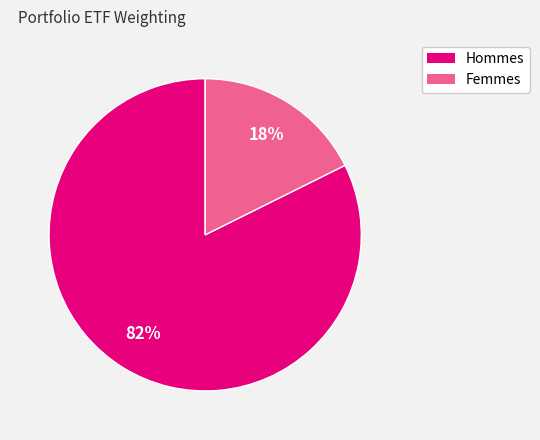

Is there a majority slice in this chart?

Yes